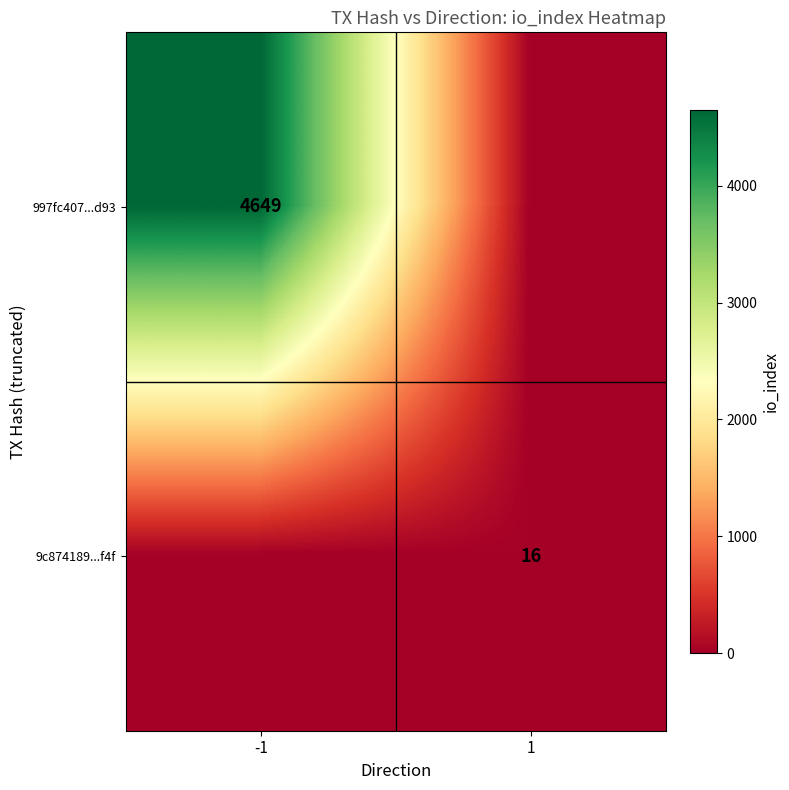

How many categories are shown in the chart?

2